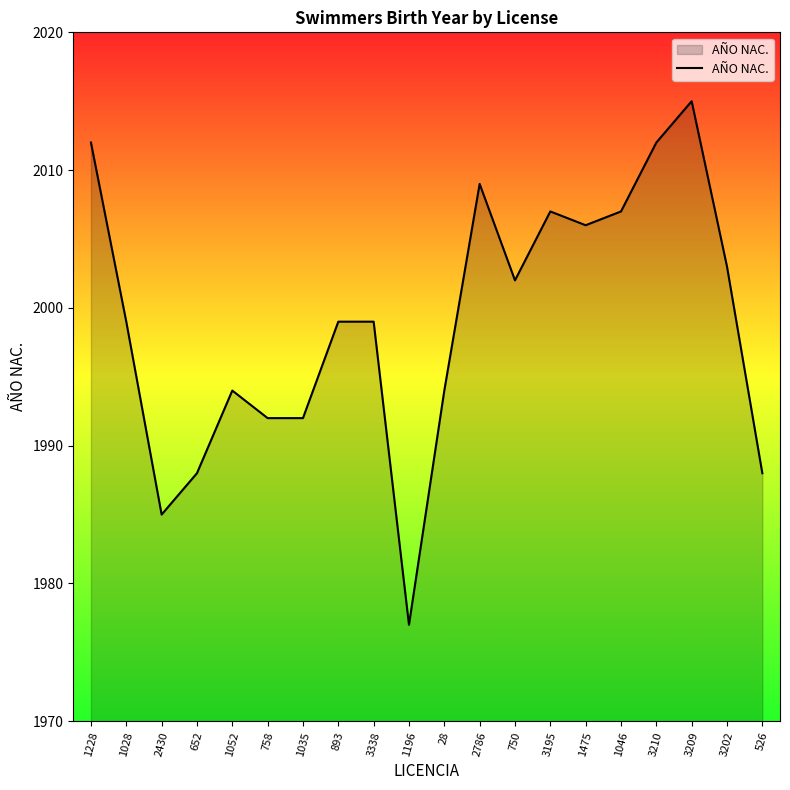

Which has a higher value, 1196 or 3202?

3202